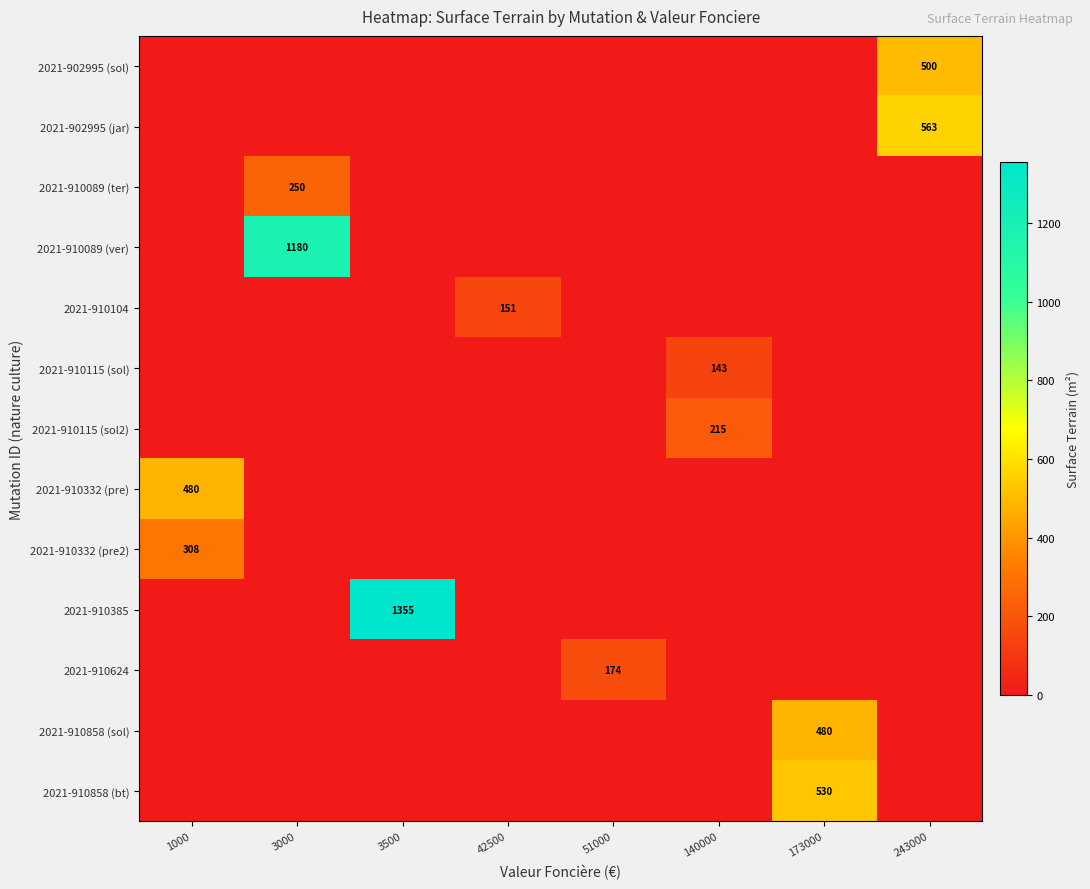

What is the sum of all 2021-910858 (sol) values?

480